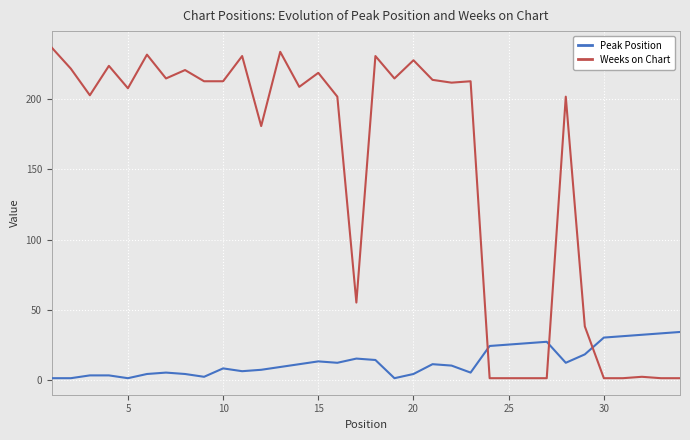

What is the difference between the maximum and minimum values in the Peak Position series?

33